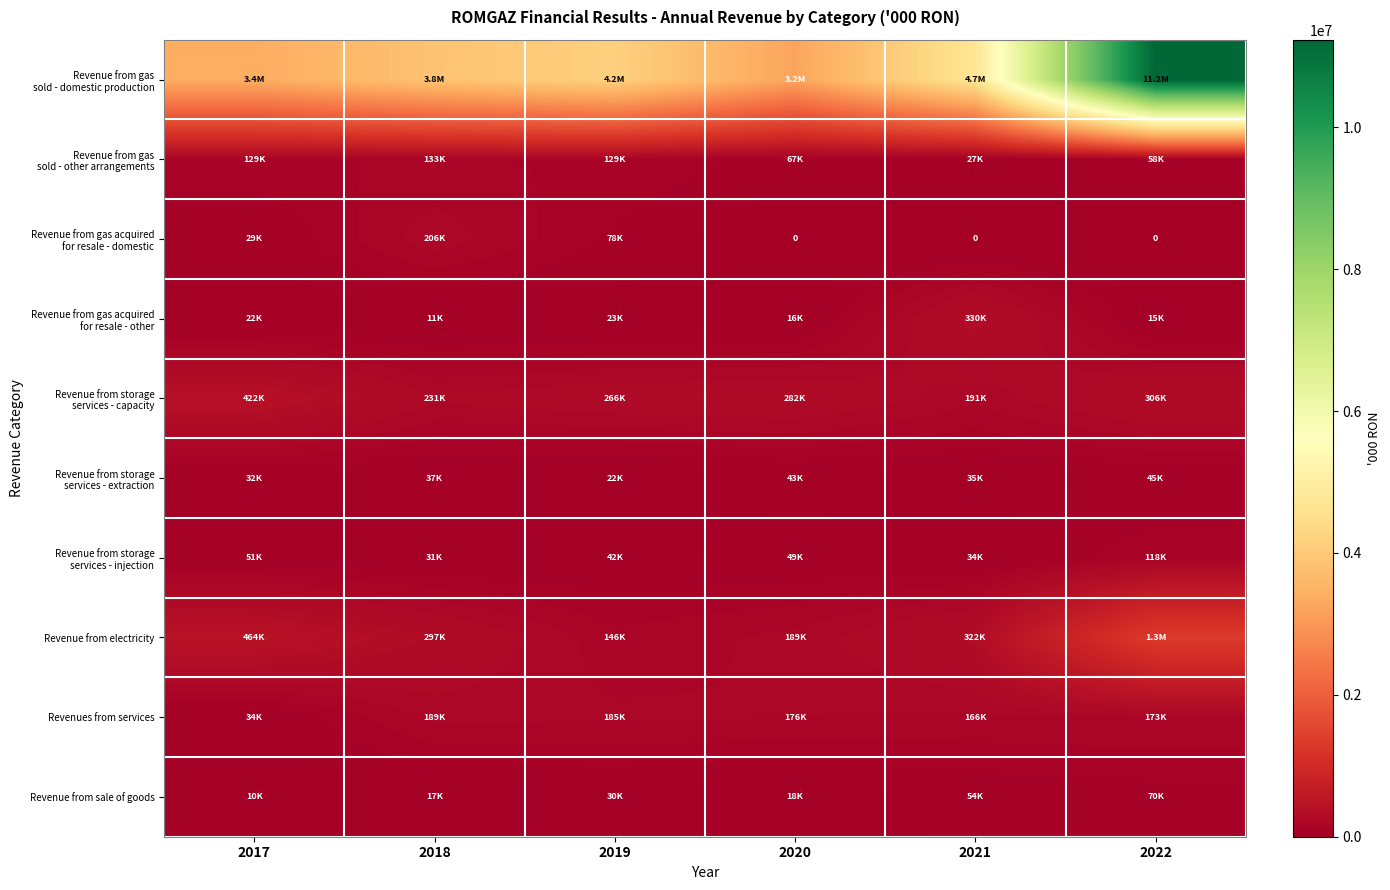

At which label does Revenue from storage services - extraction first exceed 36831?

2020